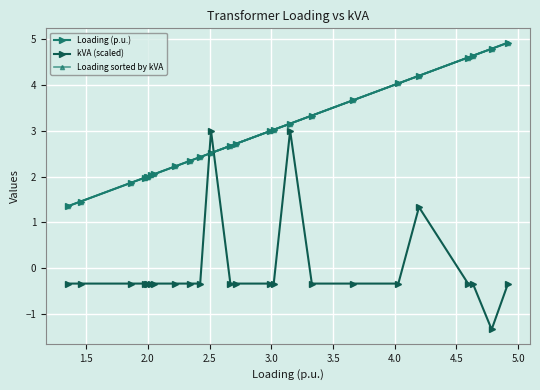

What is the value of the kVA (scaled) point at the 4th from the left?

-0.3